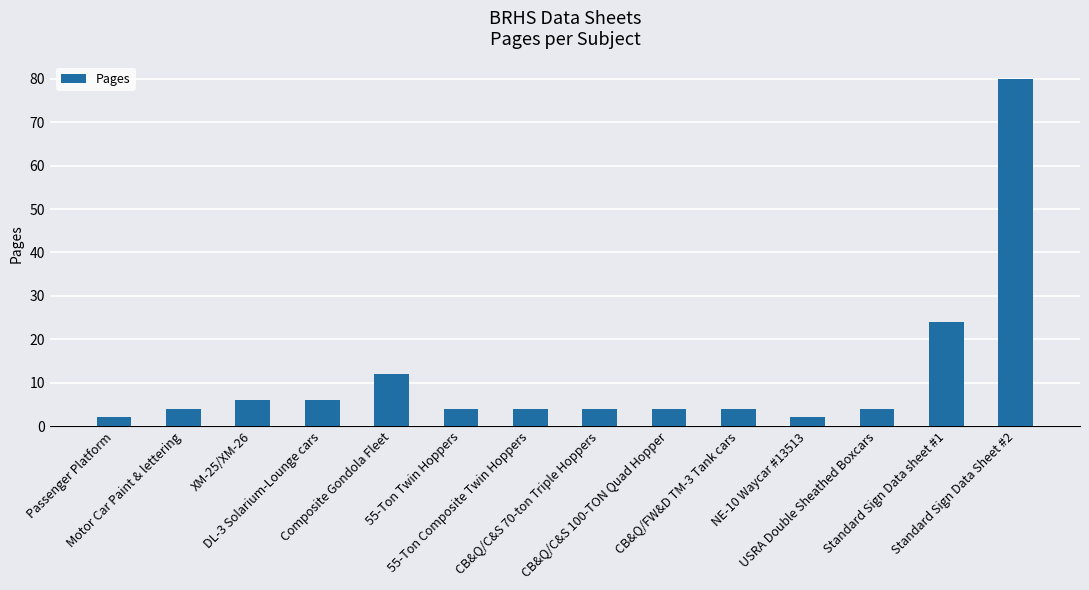

Reading left to right, list all the values displayed in this chart.

Passenger Platform=2	Motor Car Paint & lettering=4	XM-25/XM-26=6	DL-3 Solarium-Lounge cars=6	Composite Gondola Fleet=12	55-Ton Twin Hoppers=4	55-Ton Composite Twin Hoppers=4	CB&Q/C&S 70-ton Triple Hoppers=4	CB&Q/C&S 100-TON Quad Hopper=4	CB&Q/FW&D TM-3 Tank cars=4	NE-10 Waycar #13513=2	USRA Double Sheathed Boxcars=4	Standard Sign Data sheet #1=24	Standard Sign Data Sheet #2=80